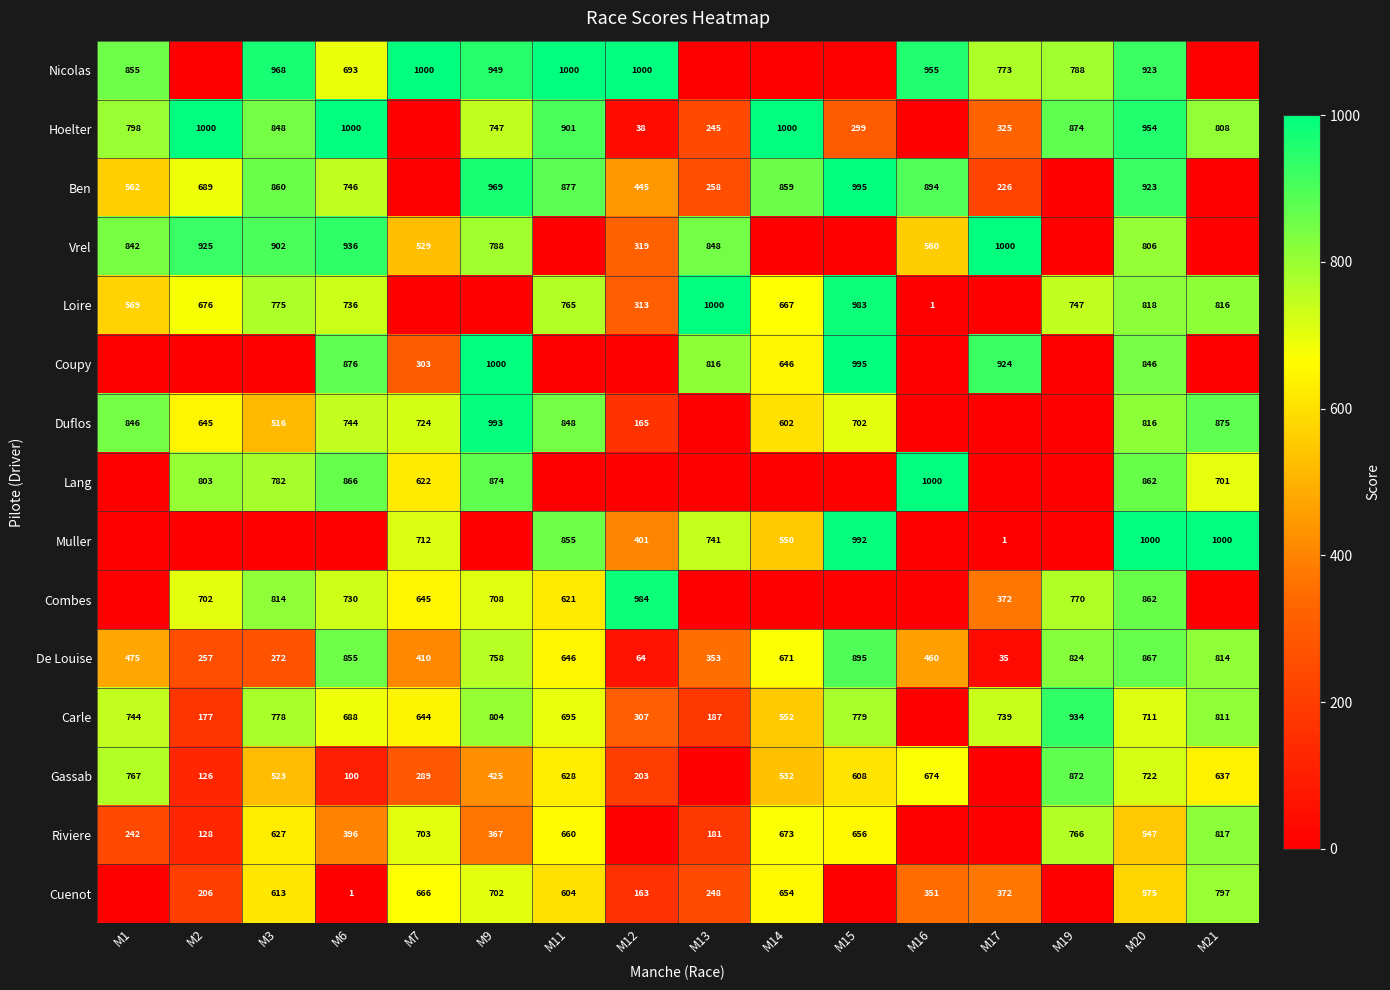

What is the sum of the De Louise values at M3 and M11?

918